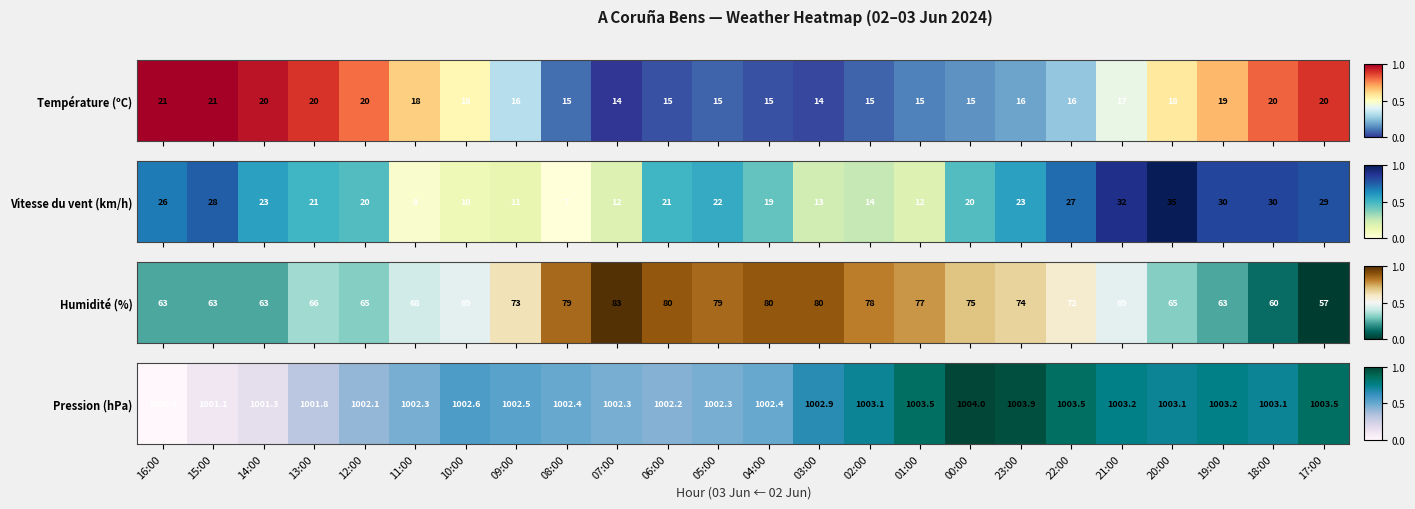

List the labels in order of value, smallest first.

16:00, 15:00, 14:00, 13:00, 12:00, 06:00, 11:00, 07:00, 05:00, 08:00, 04:00, 09:00, 10:00, 03:00, 02:00, 20:00, 18:00, 21:00, 19:00, 01:00, 22:00, 17:00, 23:00, 00:00